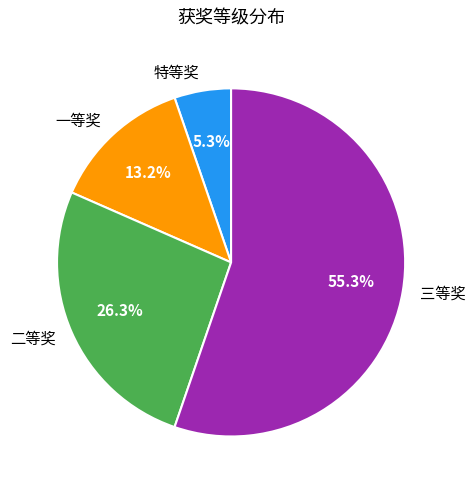

To the nearest percent, what percentage of the pie is 三等奖?

55%